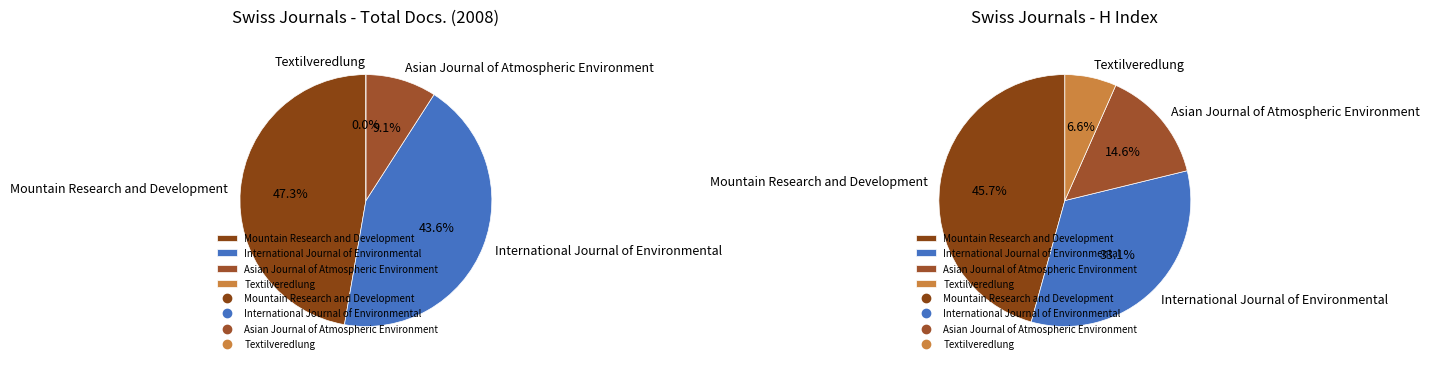

How many slices are in this pie chart?

4